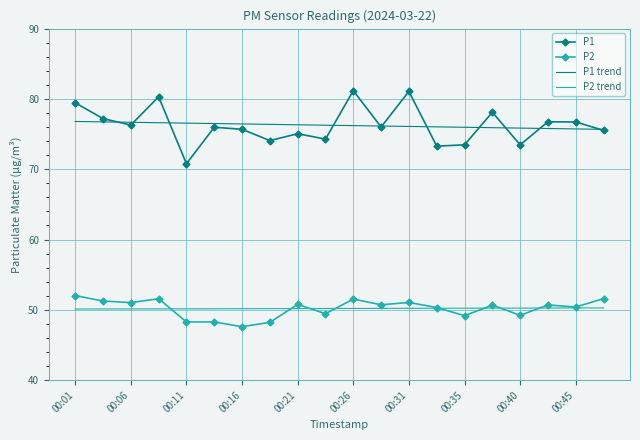

What is the maximum value shown in the chart?

81.2